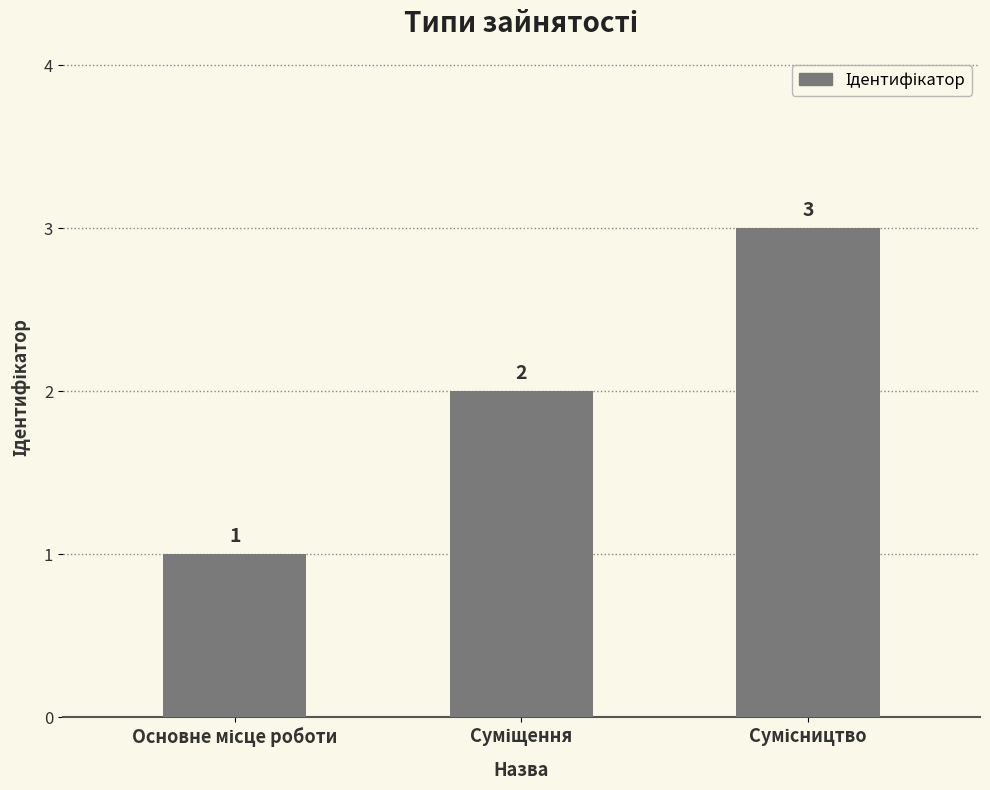

What is the sum of all values?

6